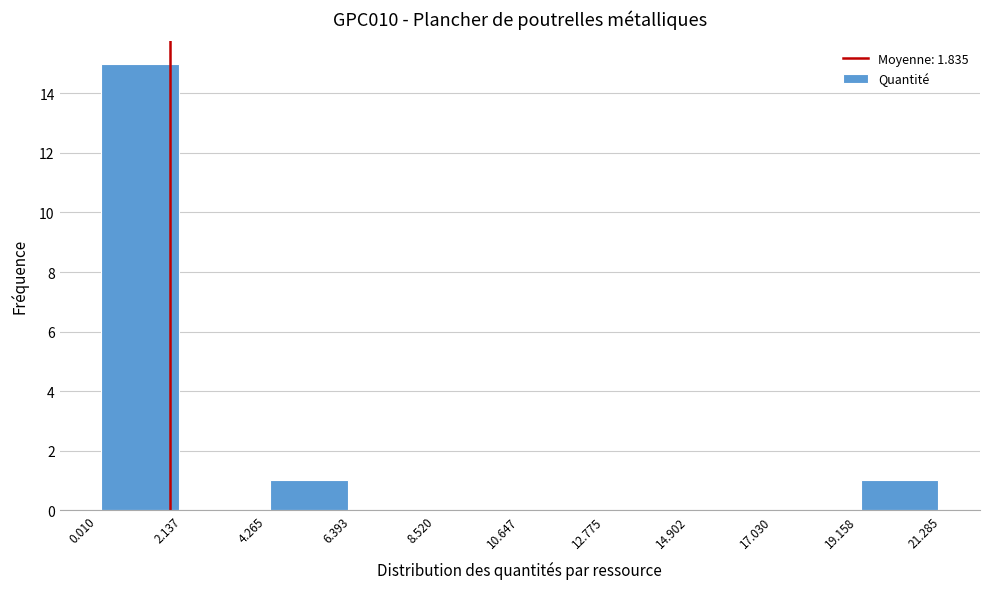

Over which range of the x-axis is the bar tallest?

0.010 to 2.137